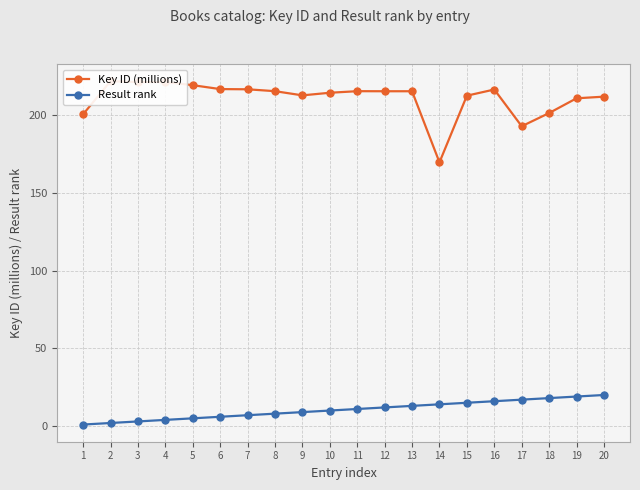

Reading right to left, list all the values displayed in this chart.

Key ID (millions): 20=211.7	19=210.7	18=201.2	17=192.7	16=216.3	15=212.4	14=169.5	13=215.2	12=215.2	11=215.2	10=214.2	9=212.6	8=215.2	7=216.5	6=216.6	5=219.1	4=221.1	3=221.1	2=221.7	1=200.4
Result rank: 20=20.0	19=19.0	18=18.0	17=17.0	16=16.0	15=15.0	14=14.0	13=13.0	12=12.0	11=11.0	10=10.0	9=9.0	8=8.0	7=7.0	6=6.0	5=5.0	4=4.0	3=3.0	2=2.0	1=1.0